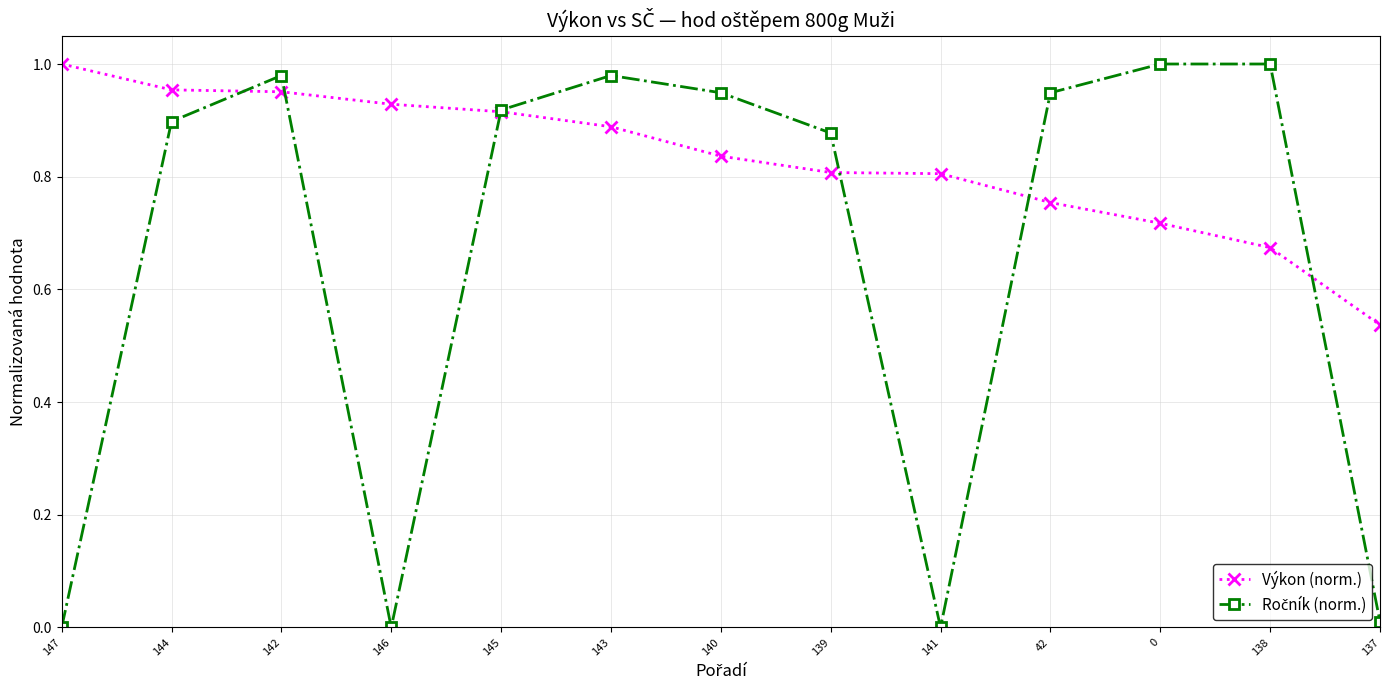

At which label does Výkon (norm.) reach its minimum?

137